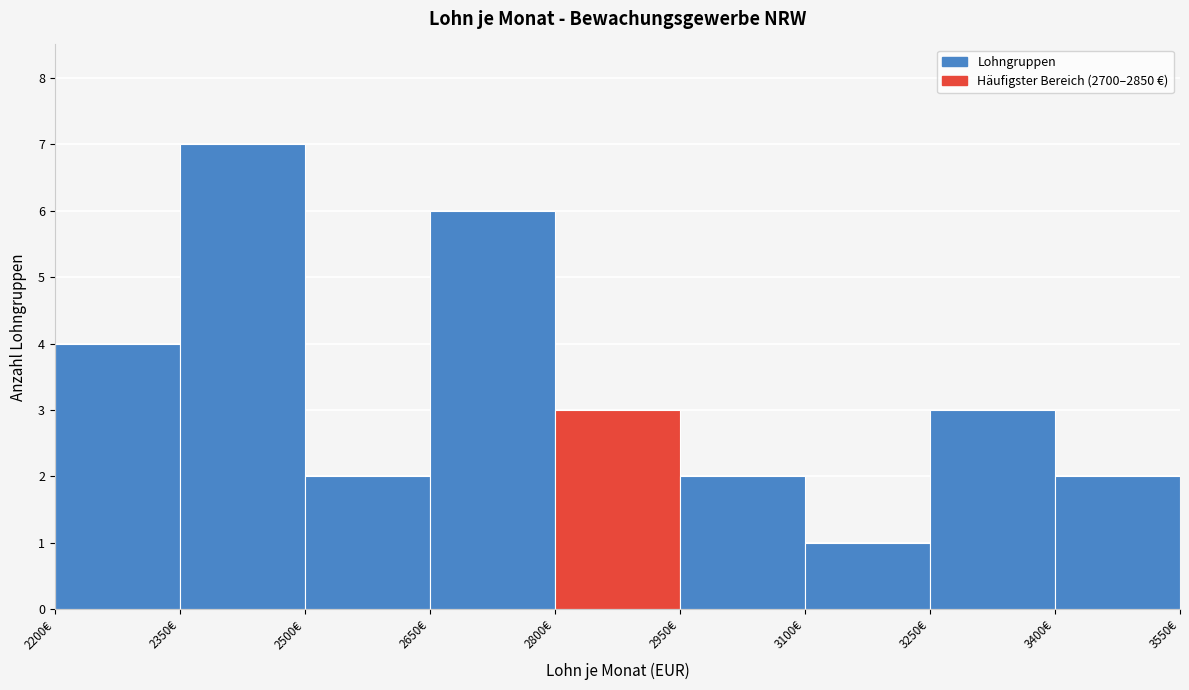

Reading left to right, transcribe this chart: for each bar, give the range it covers on the x-axis and its height. Neither the bar edges nor the heights are printed on the chart, so give them approximately, as read against the axes.

2200 to 2350: 4
2350 to 2500: 7
2500 to 2650: 2
2650 to 2800: 6
2800 to 2950: 3
2950 to 3100: 2
3100 to 3250: 1
3250 to 3400: 3
3400 to 3550: 2